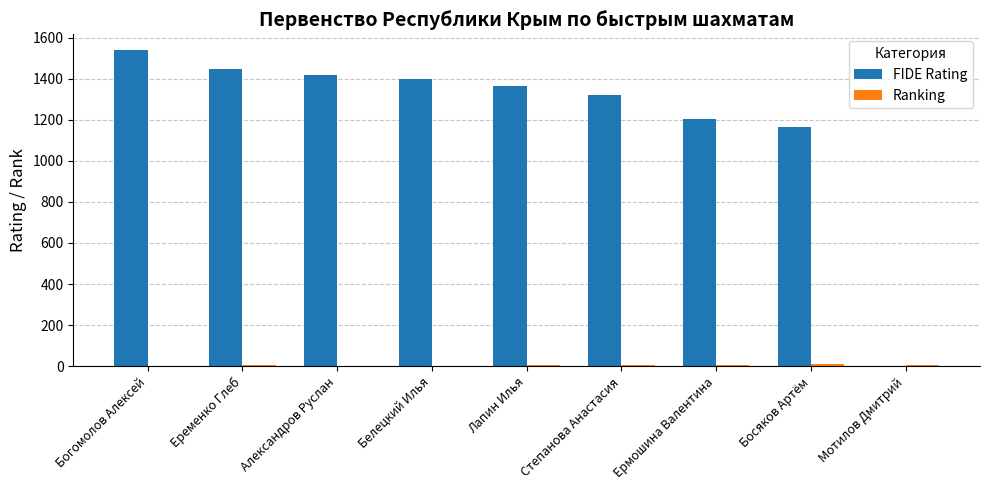

True or false: FIDE Rating has a value of 1446 at Еременко Глеб.

True